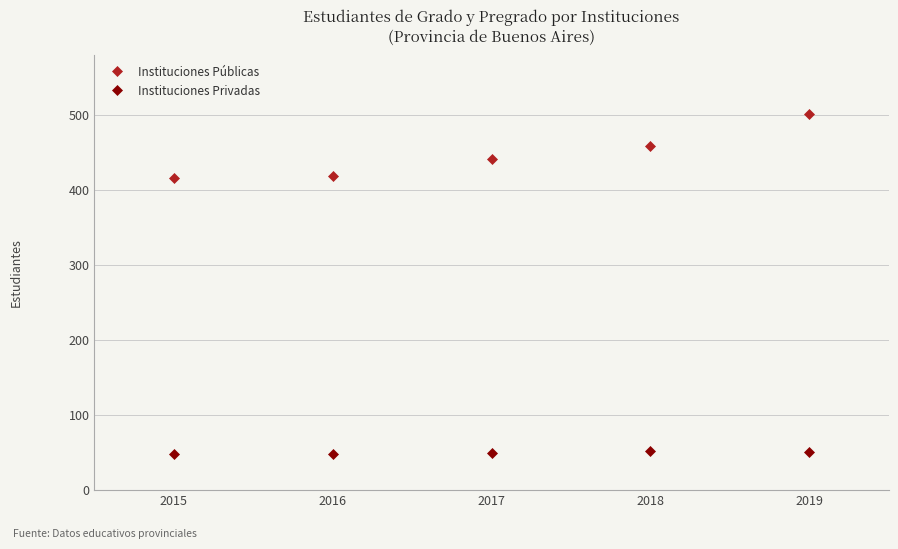

Is this an area chart (filled region under the line)?

No